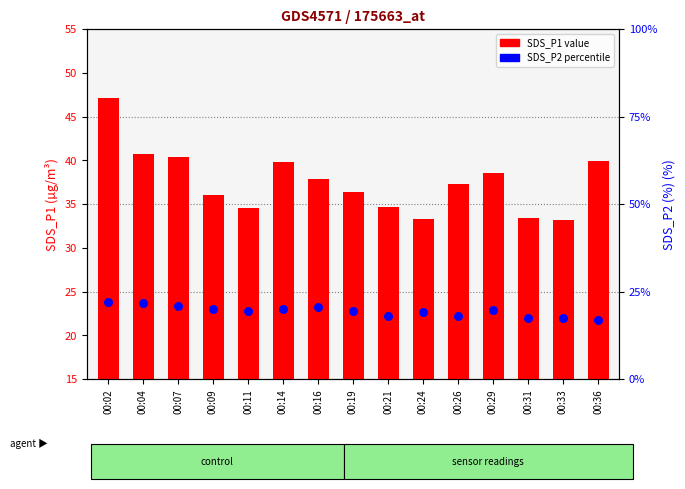

Which series contains the highest Y value?

SDS_P1 value